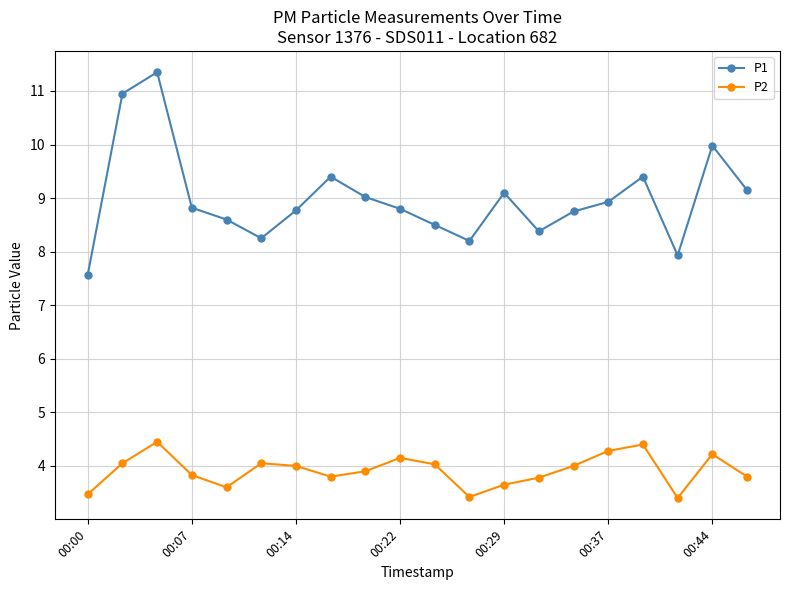

True or false: P1 and P2 intersect in this chart.

False